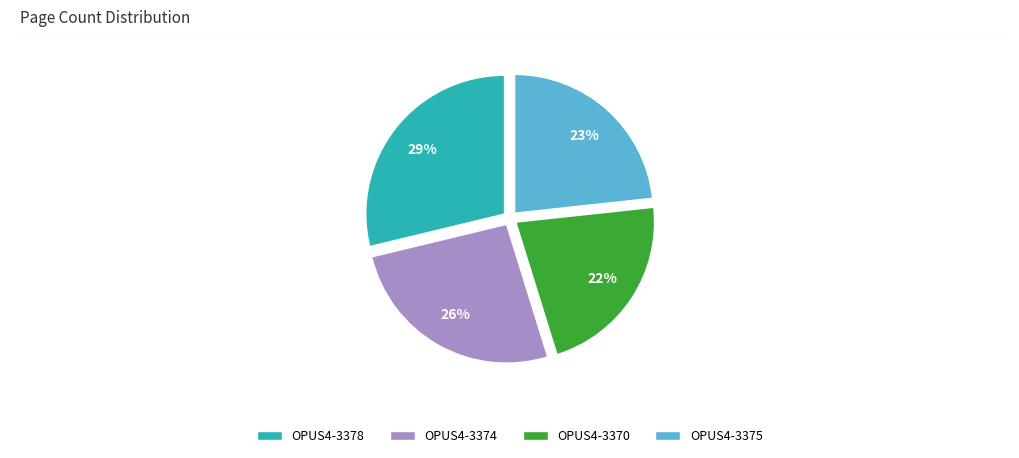

What percentage is the OPUS4-3378 slice, to the nearest percent?

29%